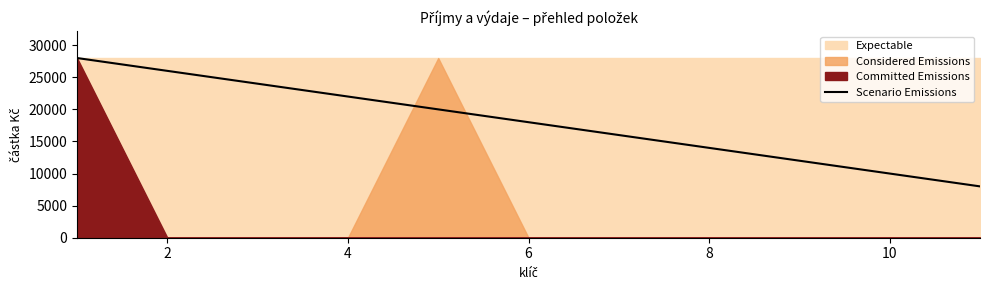

What is the lowest value of the Scenario Emissions series?

8000